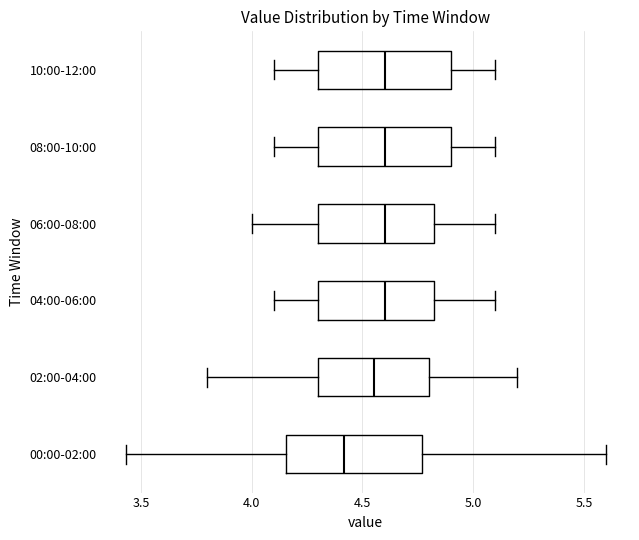

Reading bottom to top, read every box against the x-axis: the position of its median line, the range the box covers, and the ends of its whiskers. The values are not printed on the chart, so give them approximately, as read against the axis.

00:00-02:00: median 4.40, box 4.15 to 4.75, whiskers 3.45 to 5.60
02:00-04:00: median 4.55, box 4.30 to 4.80, whiskers 3.80 to 5.20
04:00-06:00: median 4.60, box 4.30 to 4.85, whiskers 4.10 to 5.10
06:00-08:00: median 4.60, box 4.30 to 4.85, whiskers 4.00 to 5.10
08:00-10:00: median 4.60, box 4.30 to 4.90, whiskers 4.10 to 5.10
10:00-12:00: median 4.60, box 4.30 to 4.90, whiskers 4.10 to 5.10